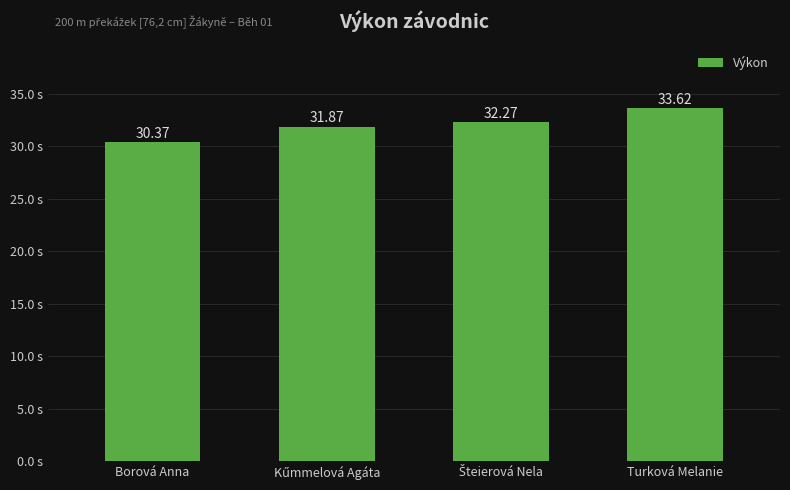

What is the minimum value shown in the chart?

30.4